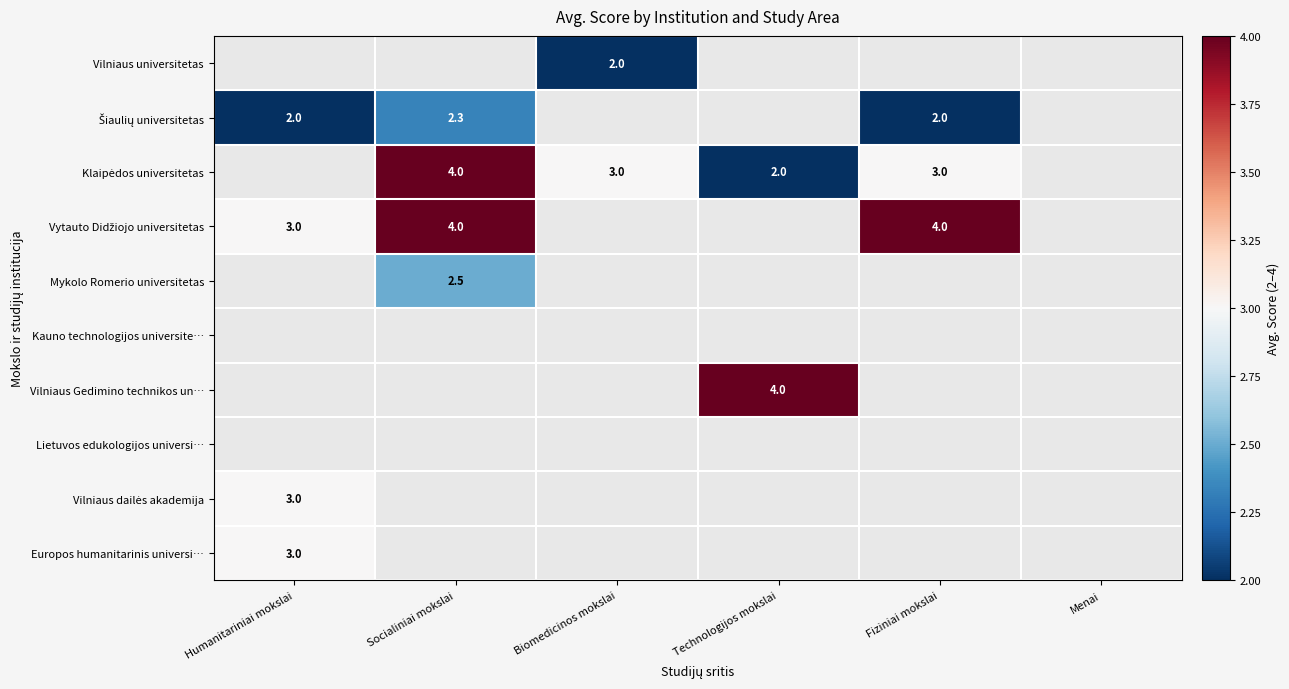

Is it true that Vilniaus dailės akademija equals 1.3 at Humanitariniai mokslai?

False